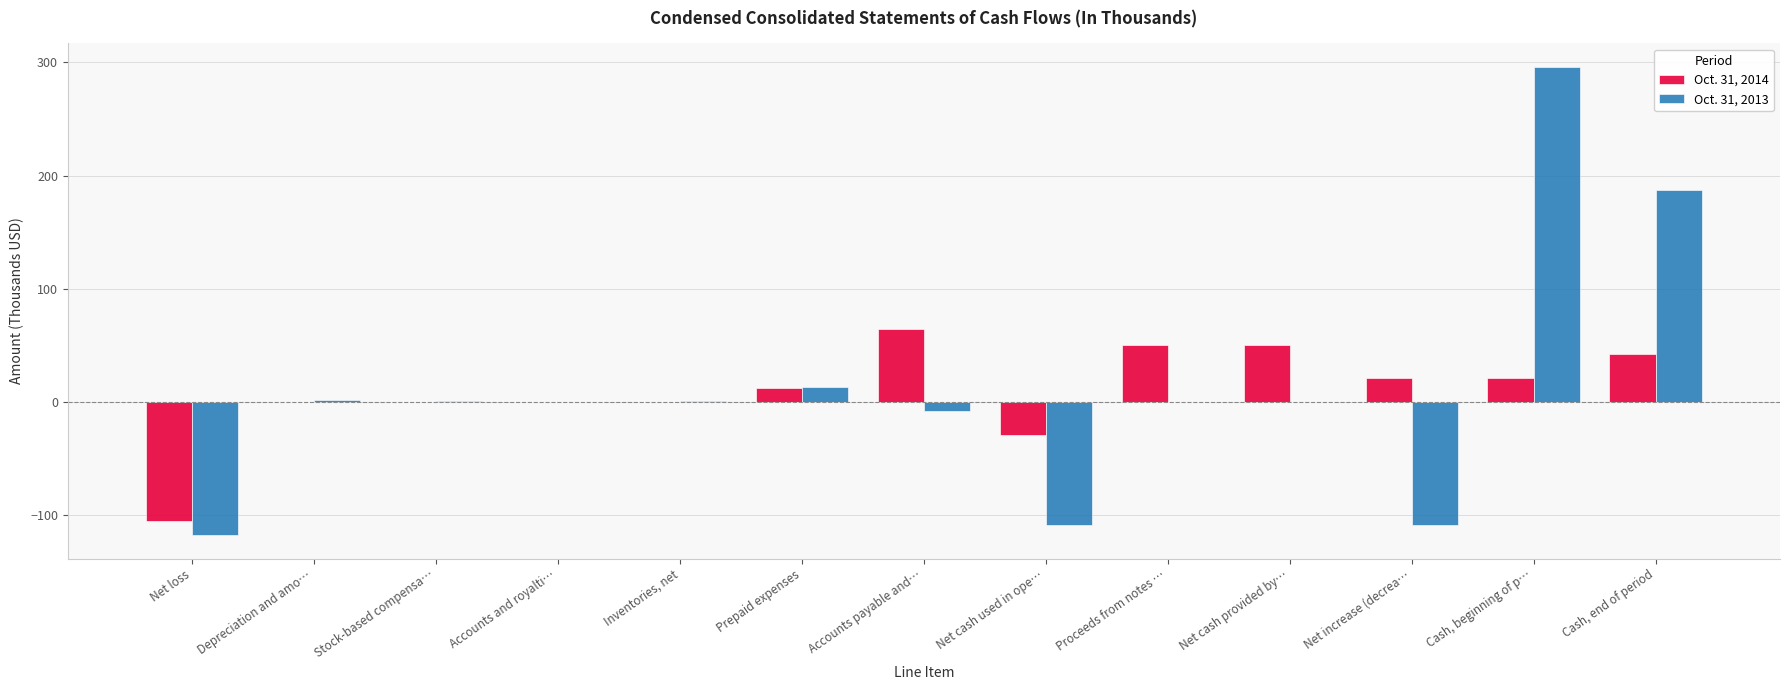

At which category is the sum across all series the highest?

Cash, beginning of p…